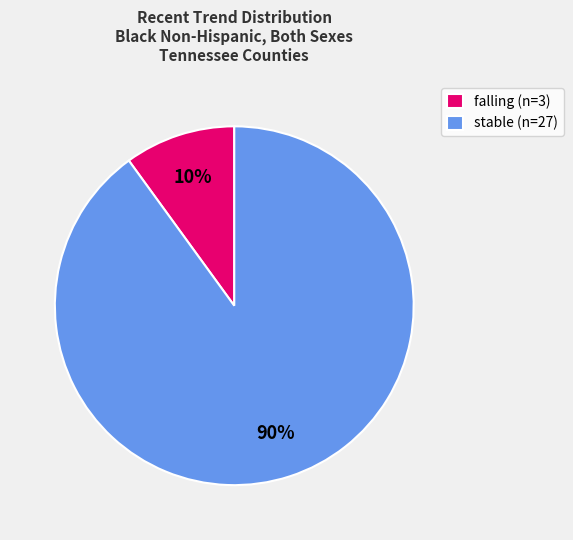

Rank the categories by value from lowest to highest.

falling (n=3), stable (n=27)